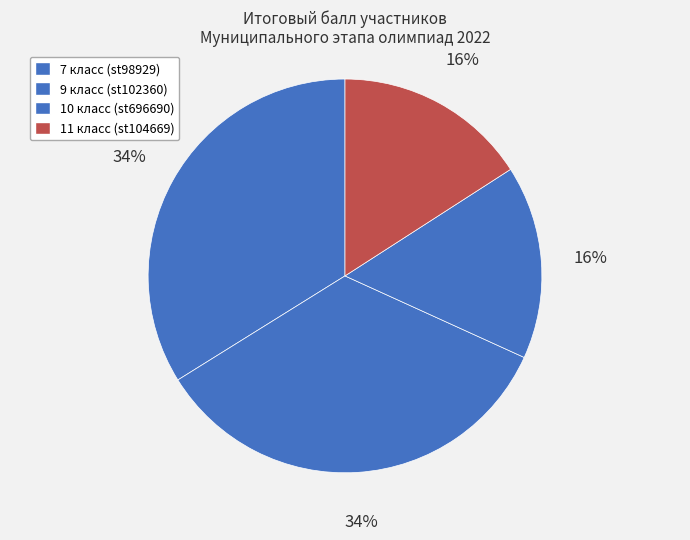

Count the number of slices in the pie.

4